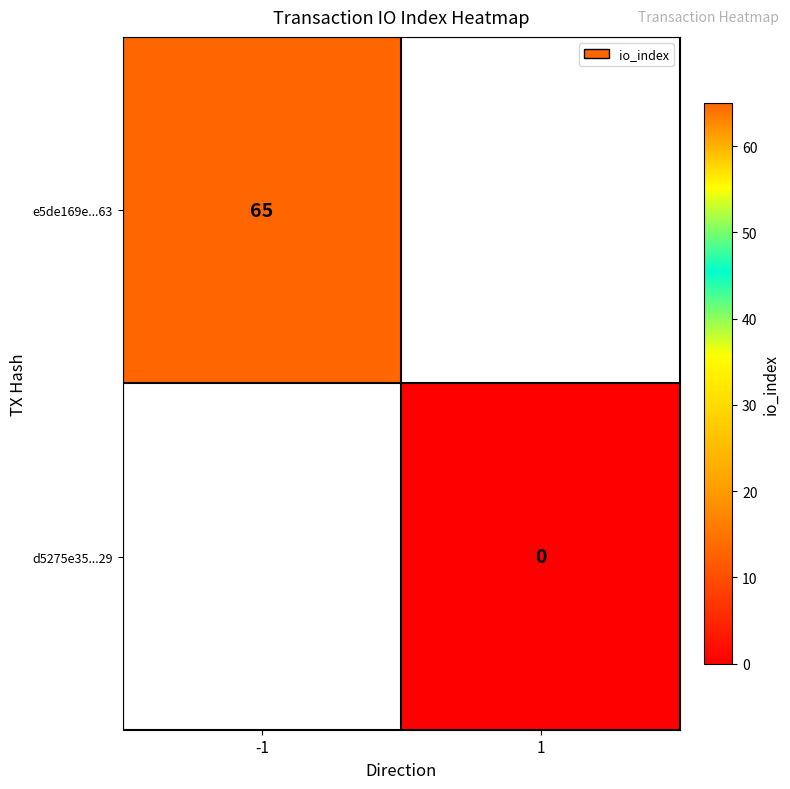

Is it true that e5de169e...63 equals 65 at -1?

True